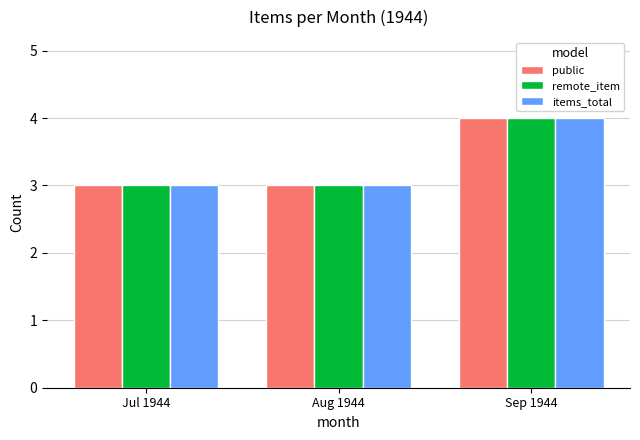

Reading left to right, extract all data points from this chart.

public: 3	3	4
remote_item: 3	3	4
items_total: 3	3	4